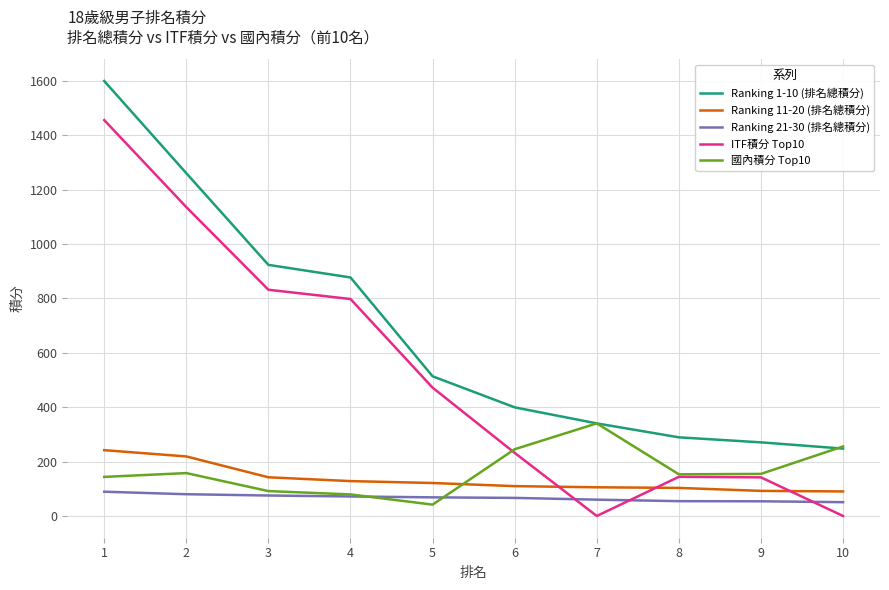

Which series has the largest total across all categories?

Ranking 1-10 (排名總積分)